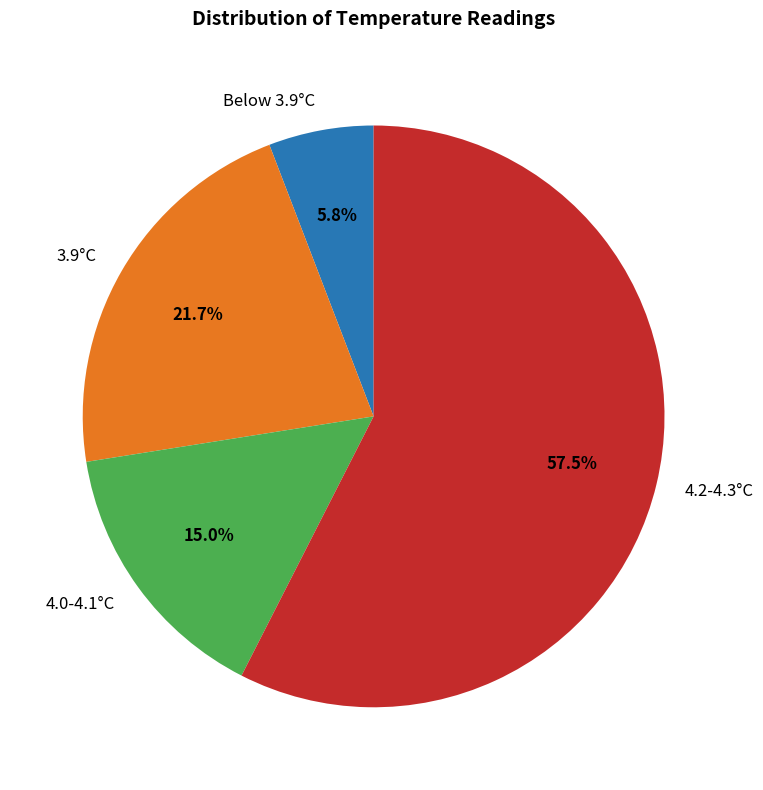

What is the largest slice in the pie chart?

4.2-4.3°C